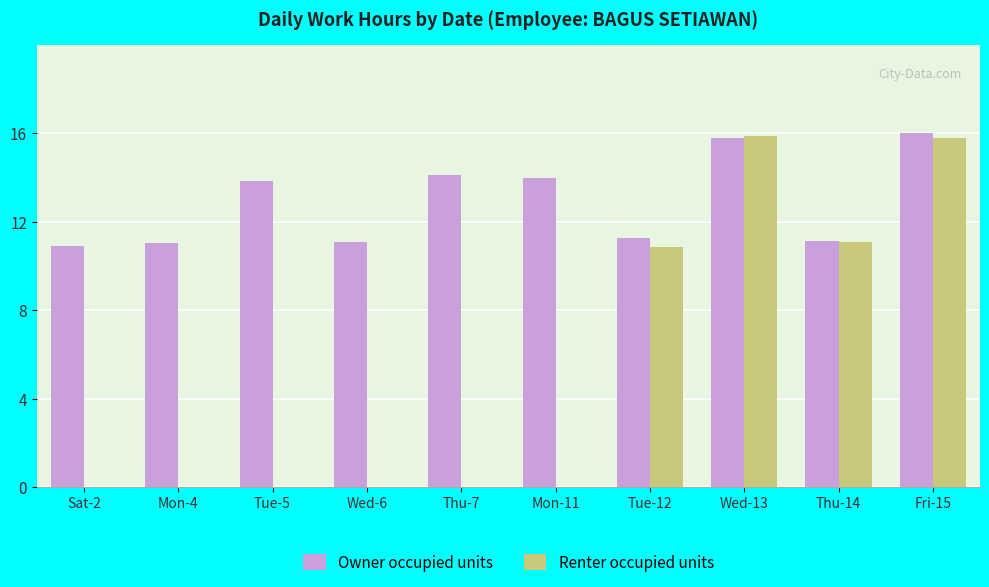

What are all the series names shown in the legend?

Owner occupied units, Renter occupied units